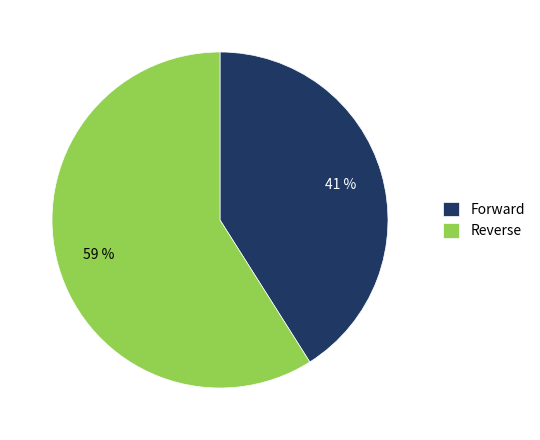

Which category has the biggest portion of the pie?

Reverse